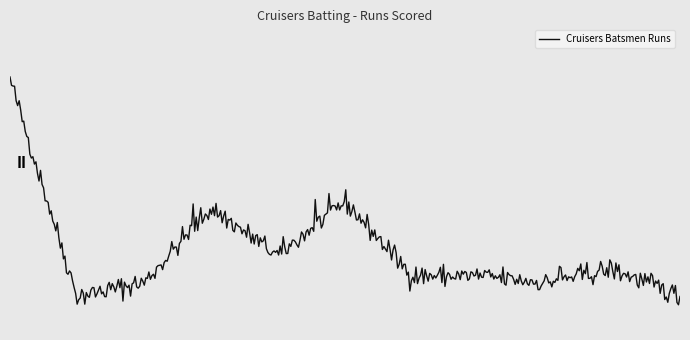

Does the chart display data point markers on the line(s)?

No